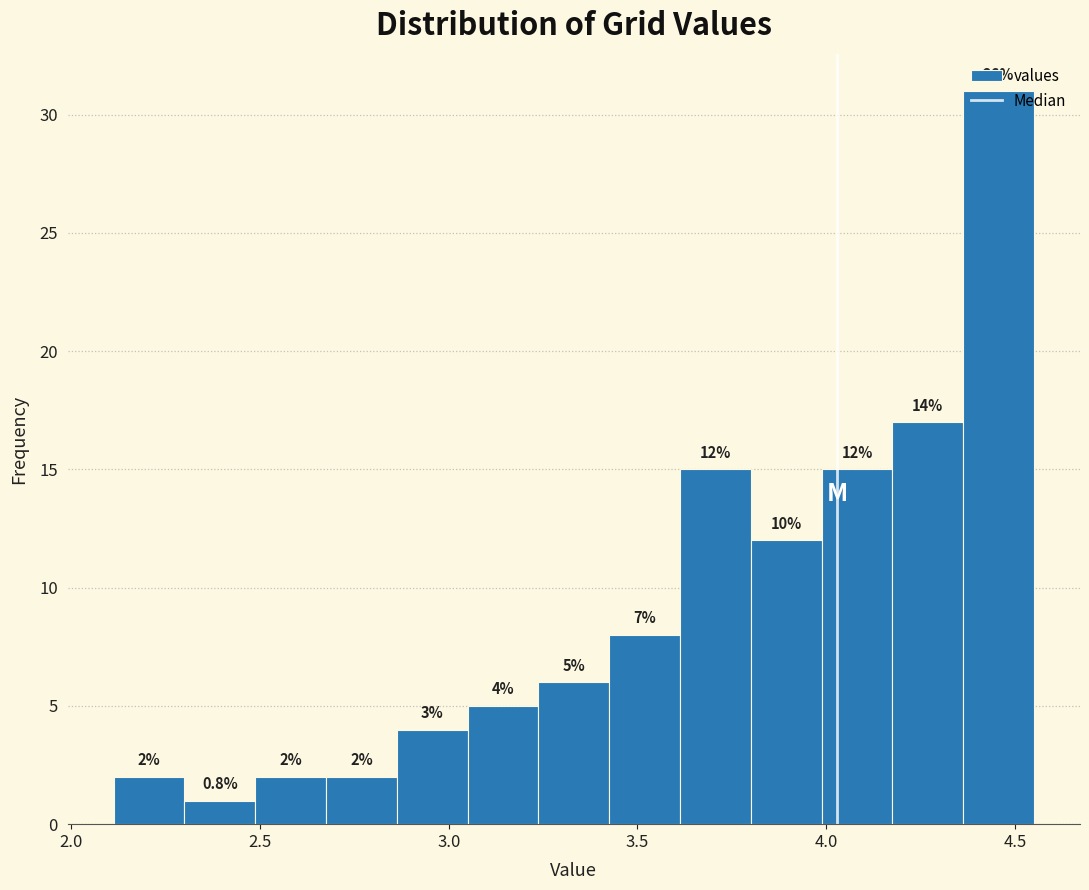

Read against the x-axis, roughly where is the centre of the tallest bar?

4.45